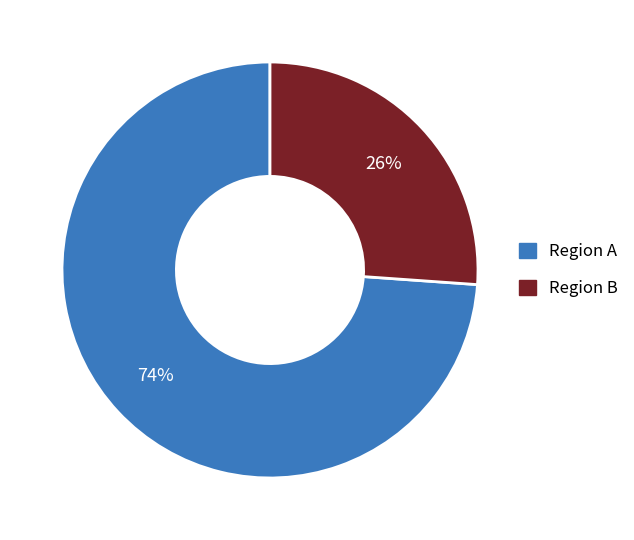

To the nearest percent, what is the difference between the largest and smallest slice percentages?

48%